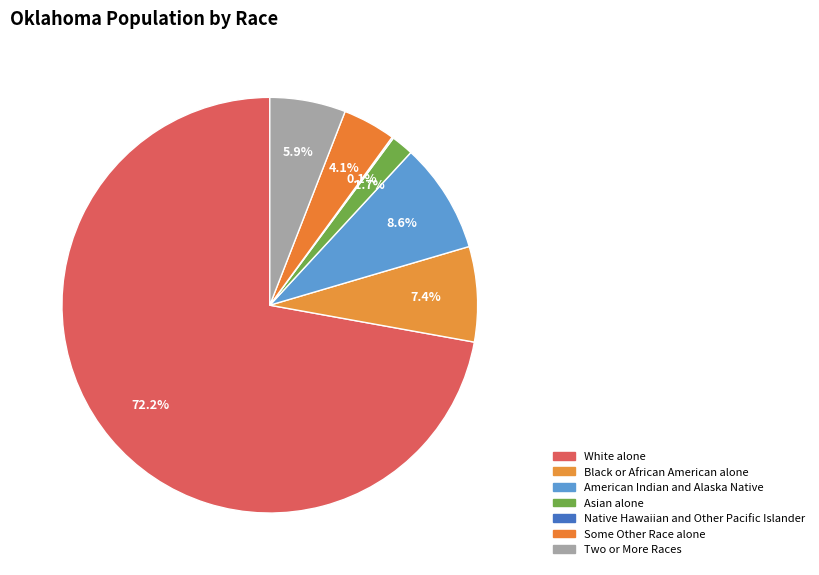

What percentage is the Two or More Races slice, to the nearest percent?

6%